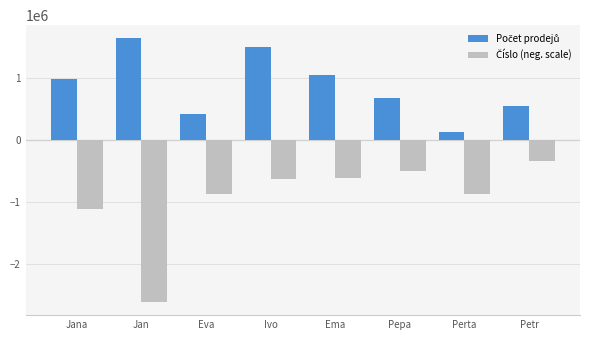

At which category does the chart reach its peak across all series?

Jan